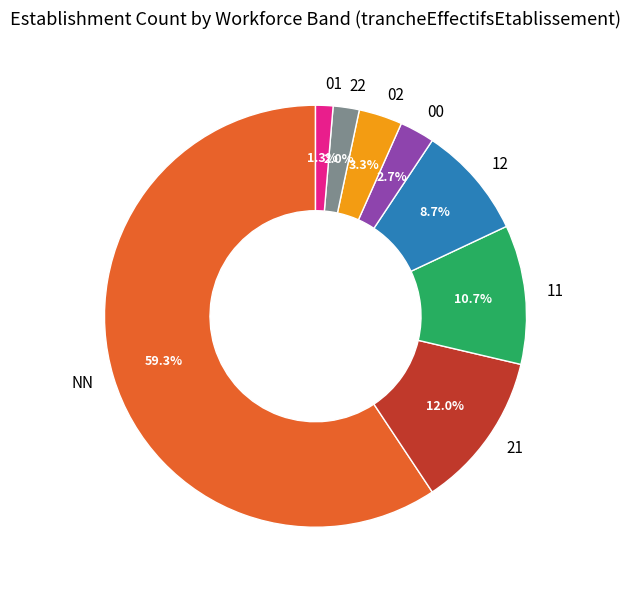

The 00 slice represents 17% of the pie. True or false?

False